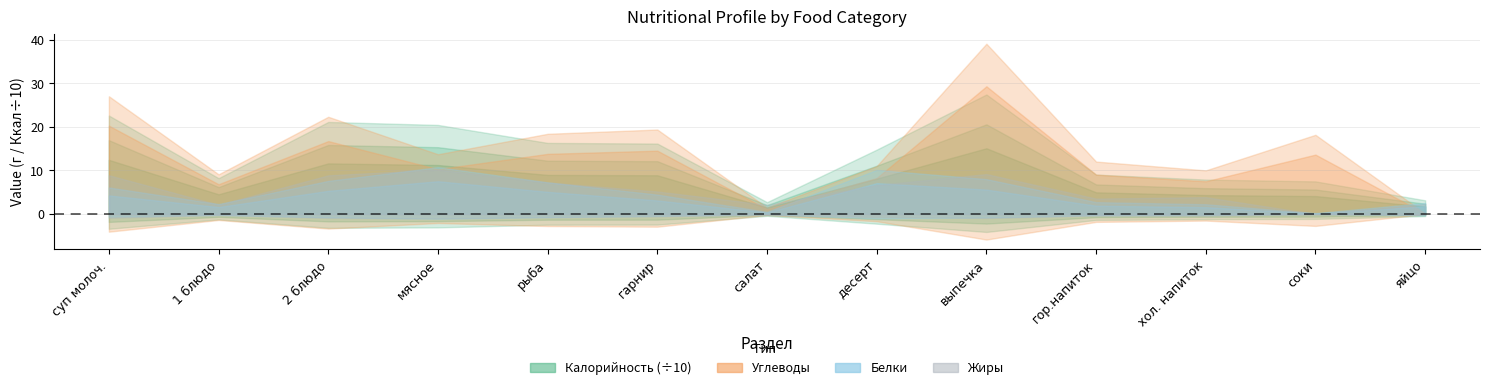

What is the sum of all Жиры values?

70.2